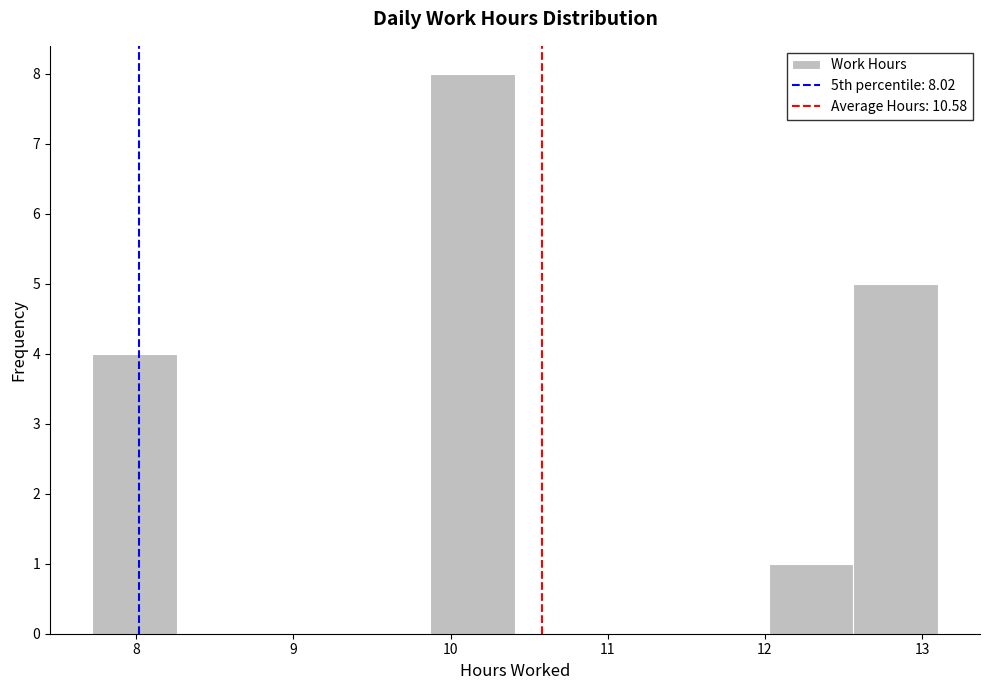

Over which range of the x-axis is the bar tallest?

9.9 to 10.4